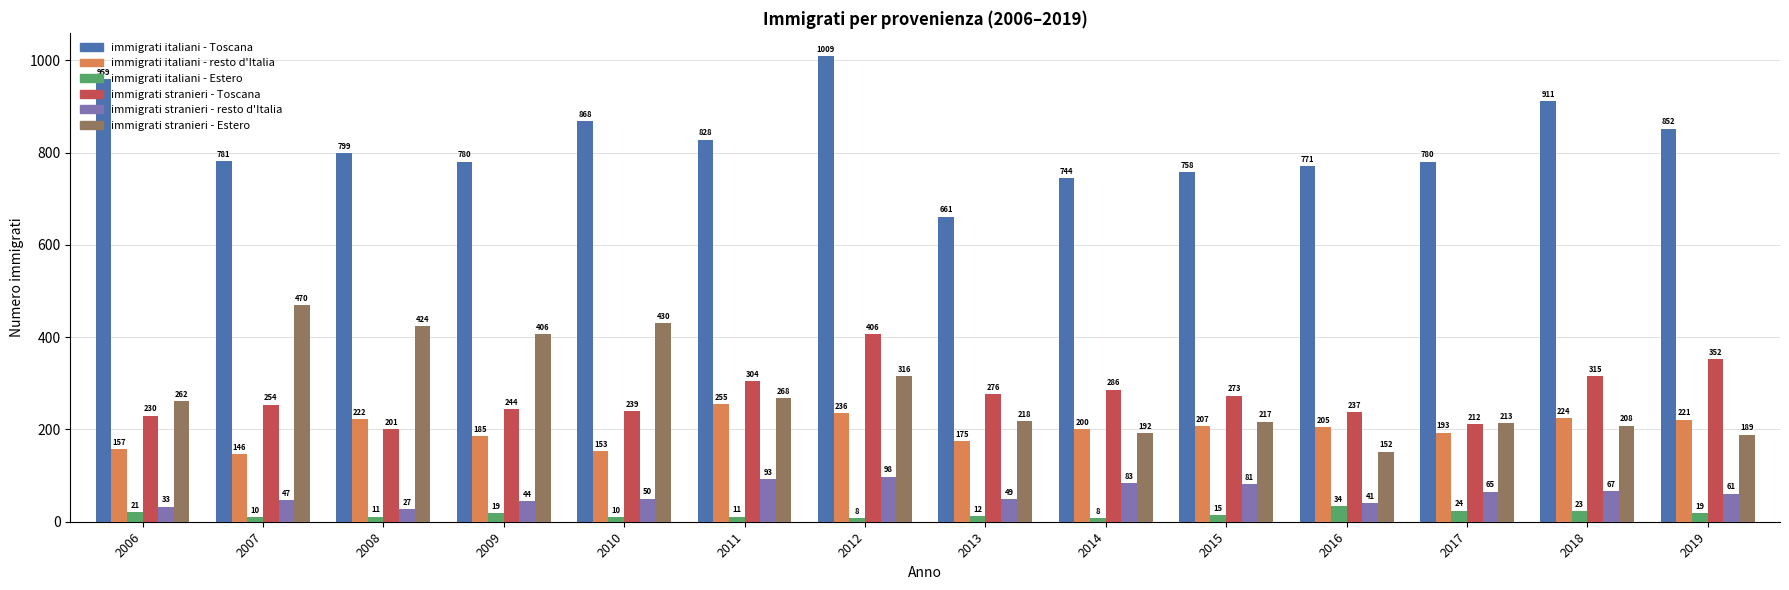

What is the maximum value shown in the chart?

1009